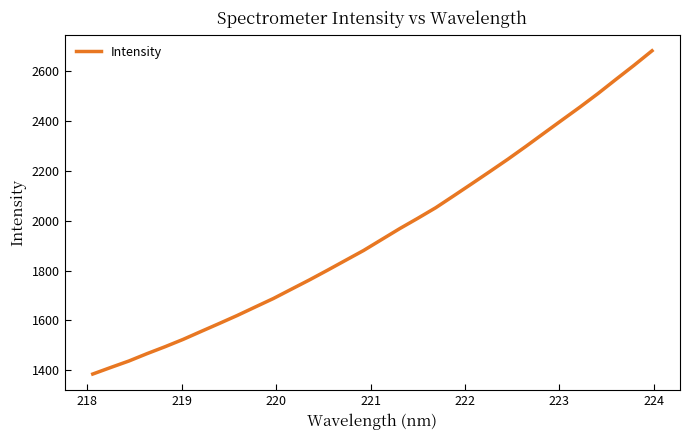

What is the maximum value shown in the chart?

2680.3